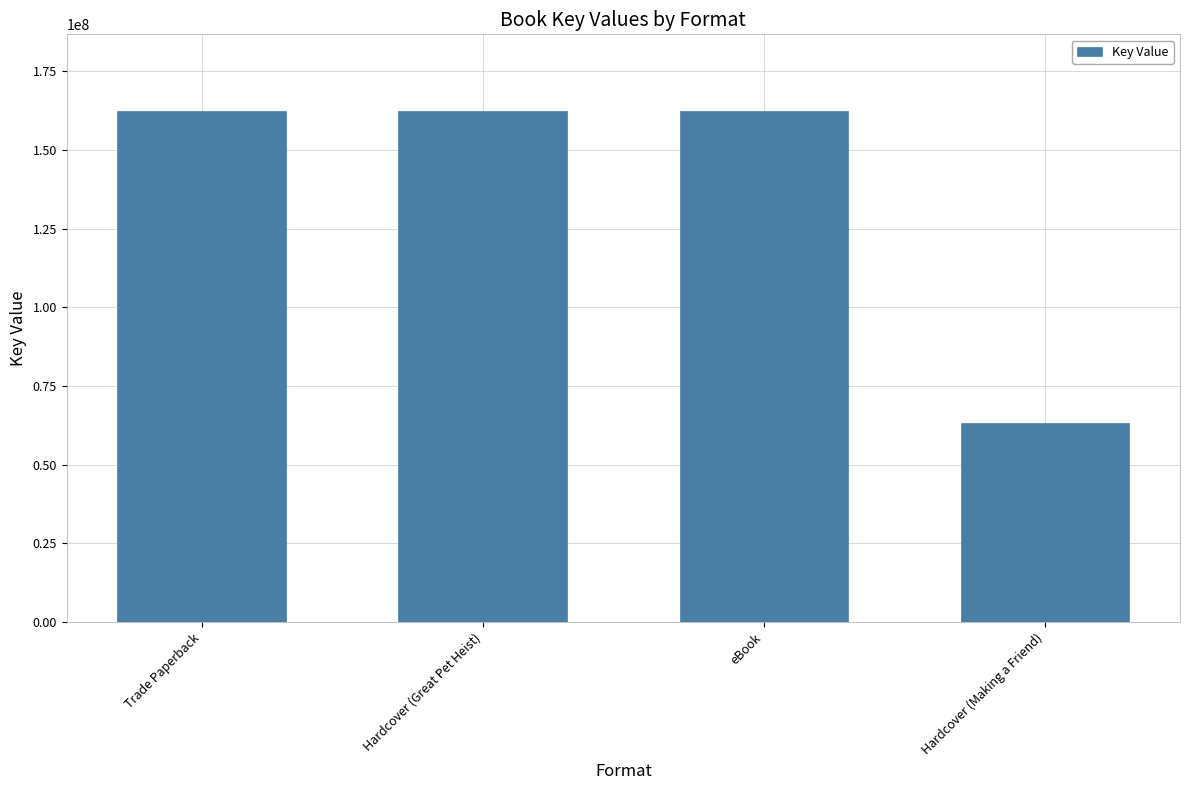

What is the value of the 4th bar from the left?

63204831